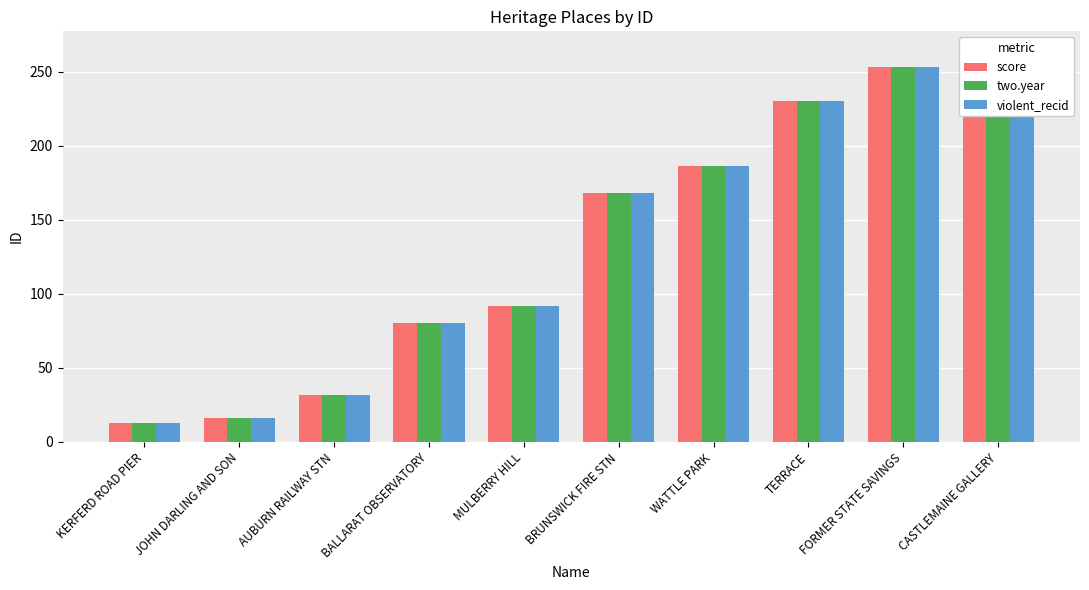

What position from the left is CASTLEMAINE GALLERY?

10